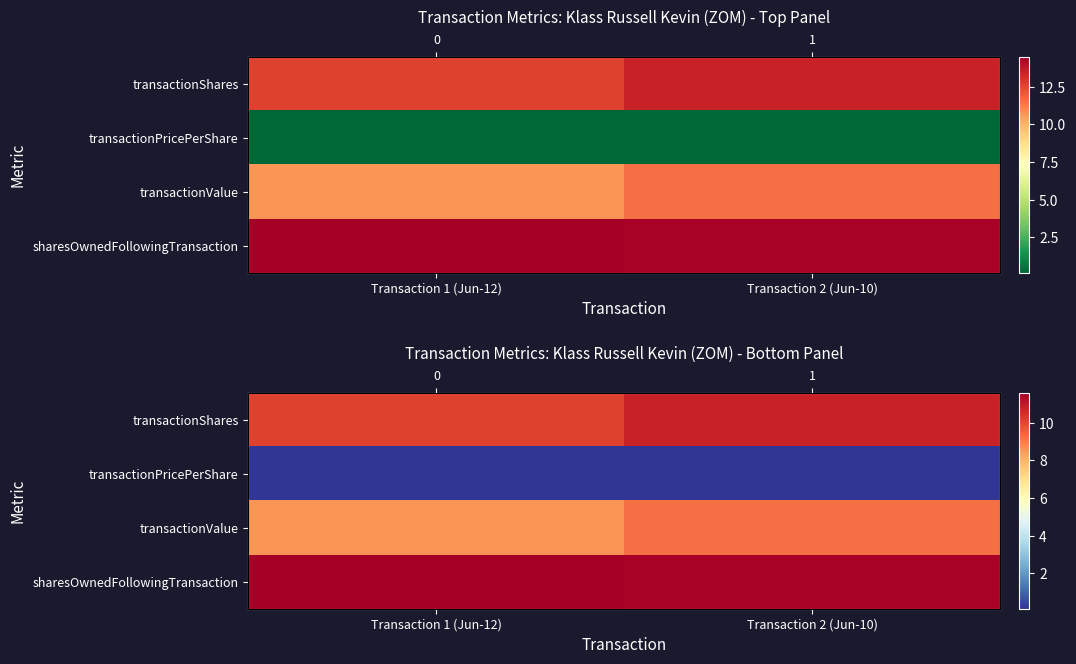

Which category has the lowest value across all series?

Transaction 2 (Jun-10)